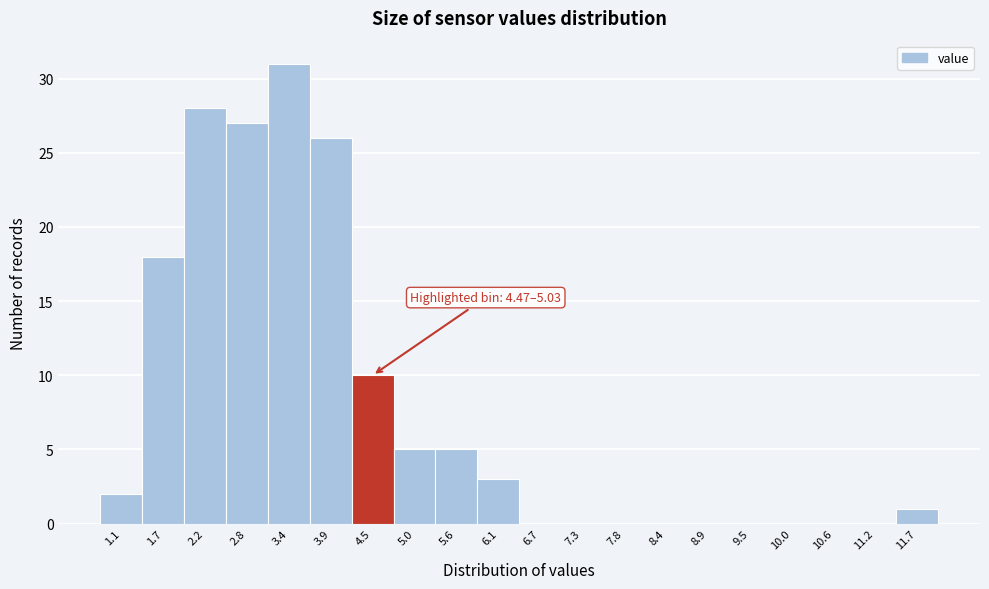

Reading left to right, what are all the values shown in this chart?

1.1=2	1.7=18	2.2=28	2.8=27	3.4=31	3.9=26	4.5=10	5.0=5	5.6=5	6.1=3	6.7=0	7.3=0	7.8=0	8.4=0	8.9=0	9.5=0	10.0=0	10.6=0	11.2=0	11.7=1